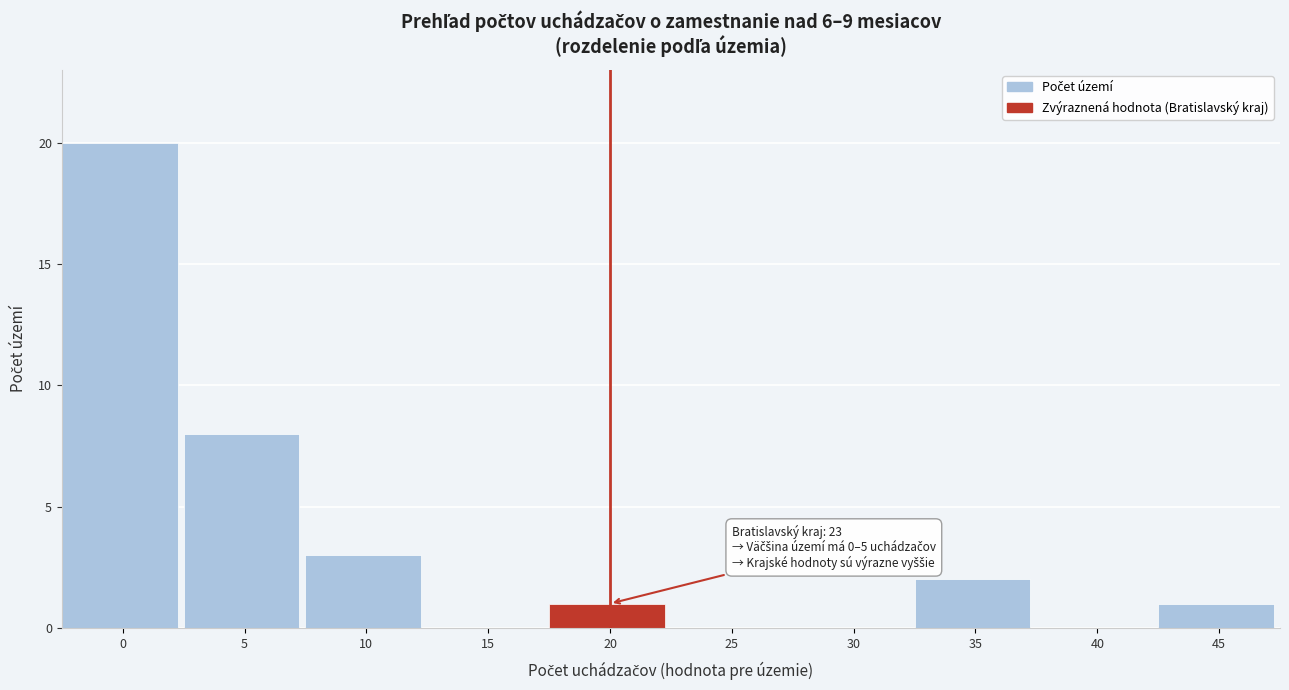

Reading left to right, what are all the values shown in this chart?

0=20	5=8	10=3	15=0	20=1	25=0	30=0	35=2	40=0	45=1